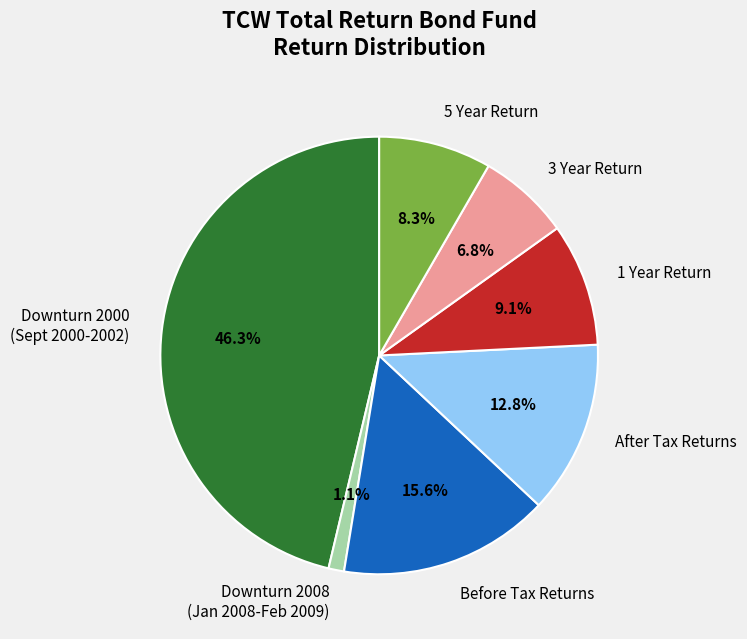

What is the total percentage of 1 Year Return and 3 Year Return?

15.9%